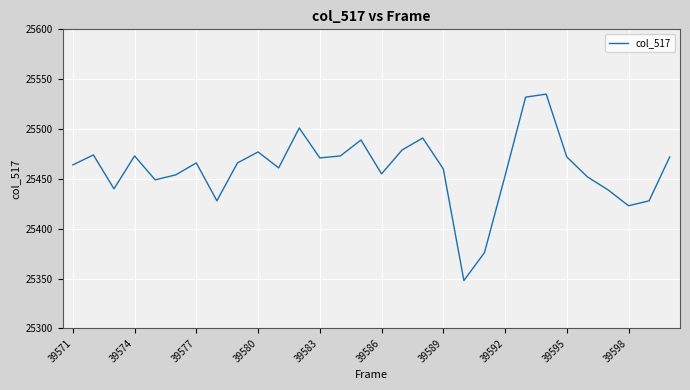

What is the smallest value displayed?

25348